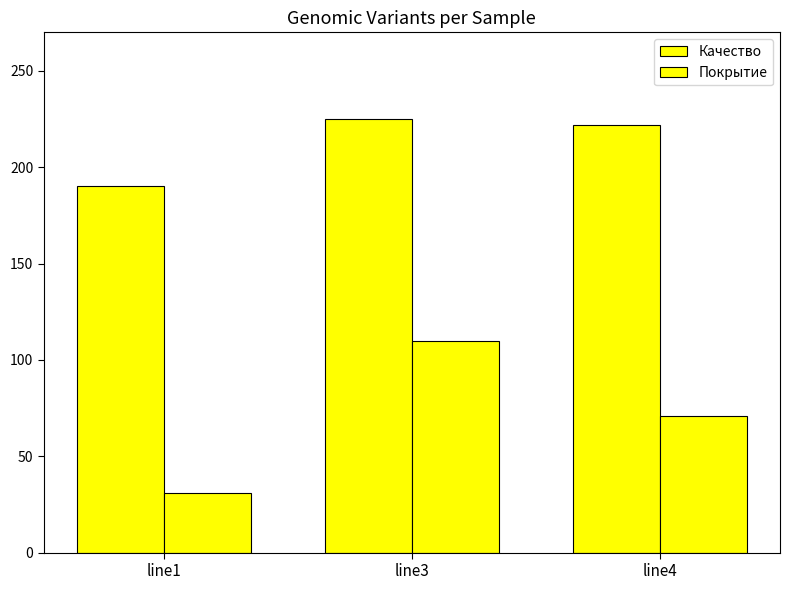

What is the difference between the maximum and second lowest values in the Качество series?

3.0